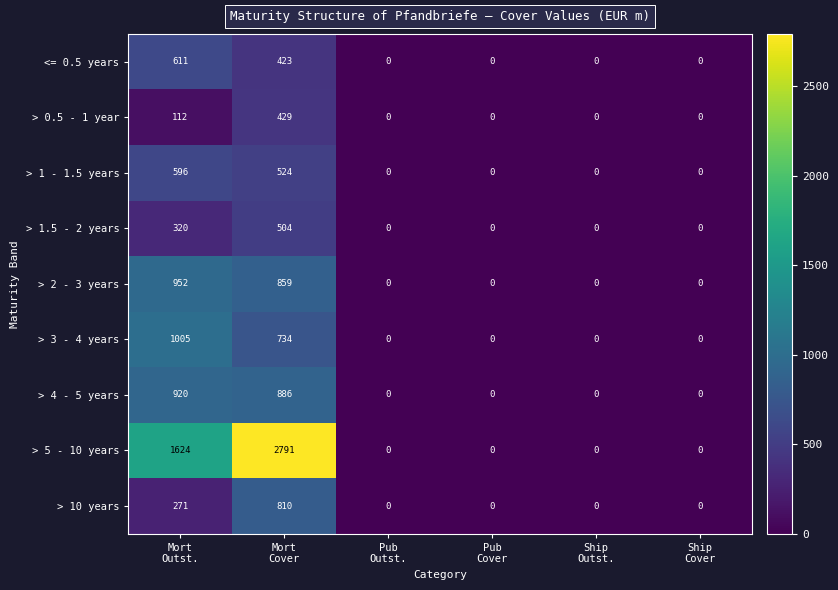

What is the difference between the maximum and minimum values in the > 5 - 10 years series?

2791